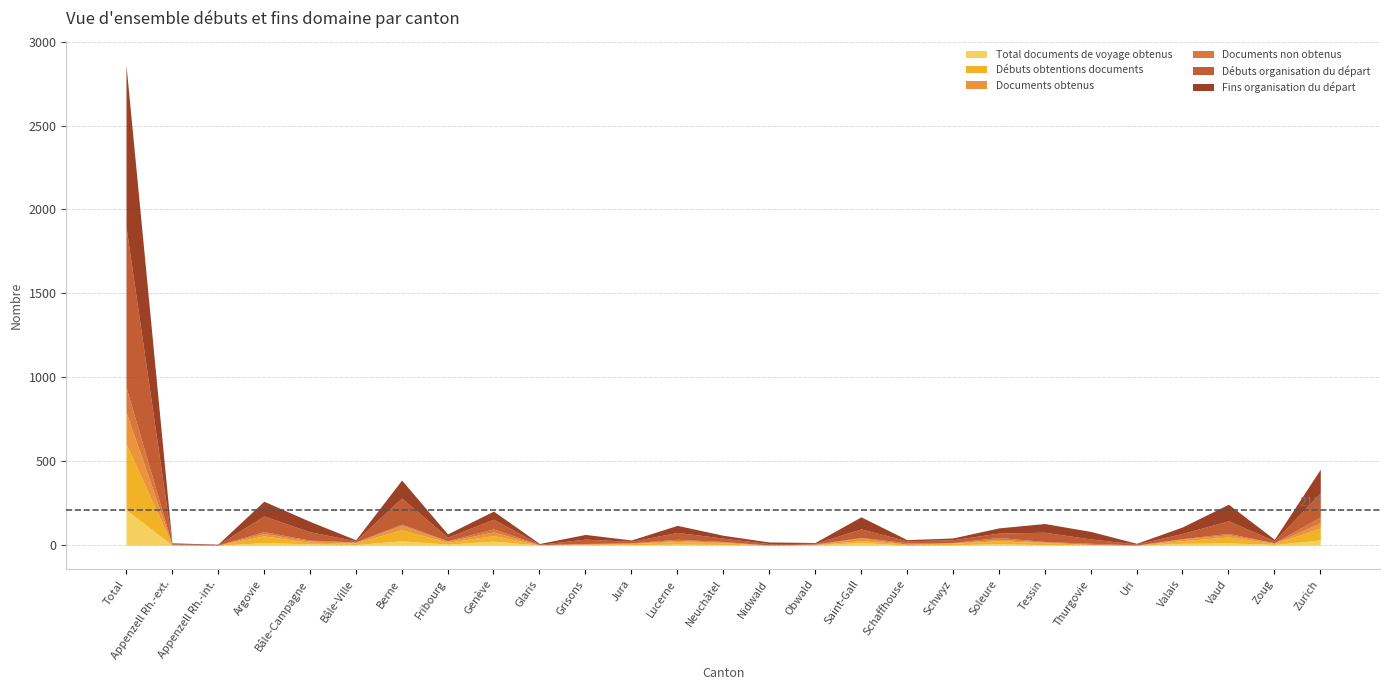

Which series has the widest spread of values?

Fins organisation du départ